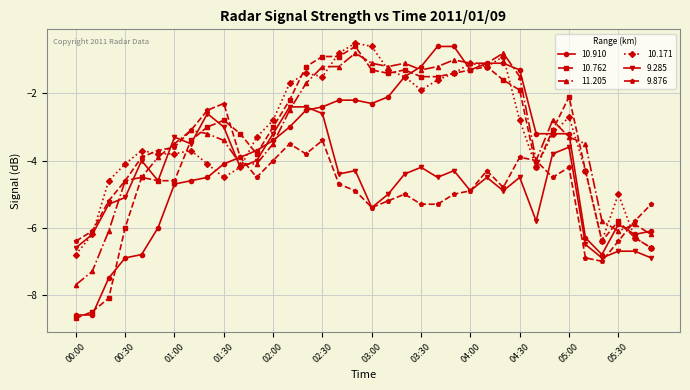

What is the value of the 11.205 point at the 10th from the left?

-3.4